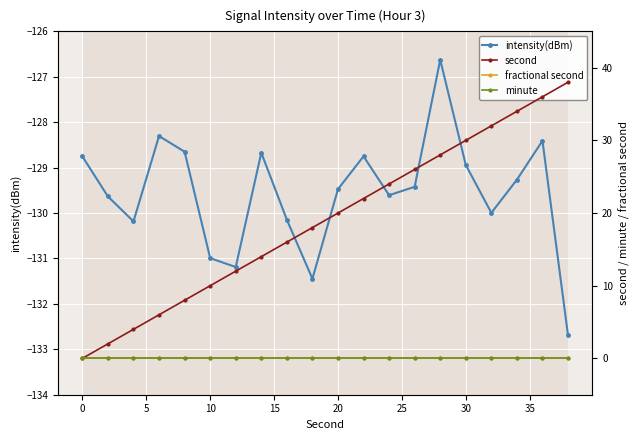

True or false: second has more than 2 points higher than both neighbors.

False